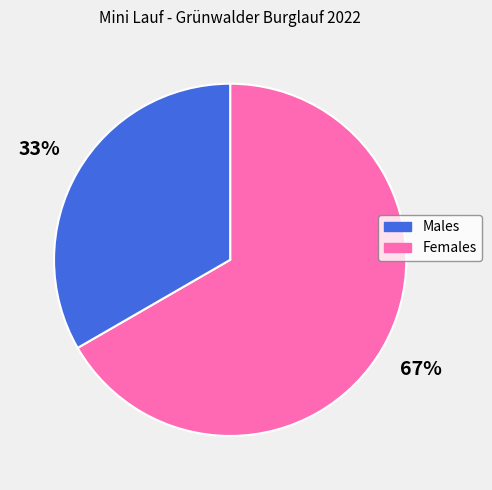

To the nearest percent, what is the average slice percentage?

50%